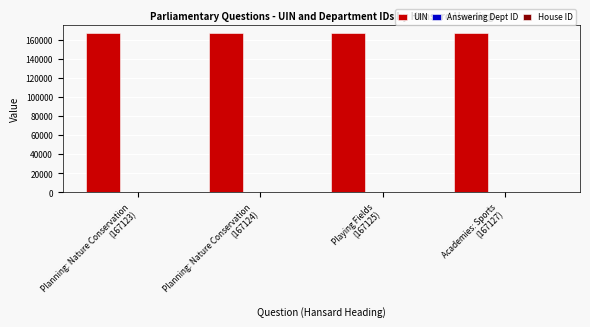

What is the greatest value displayed?

167127